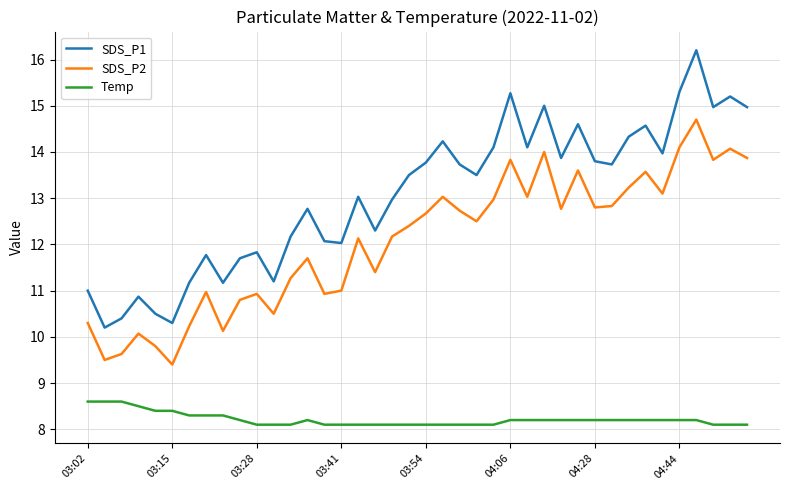

What is the smallest value displayed?

8.1